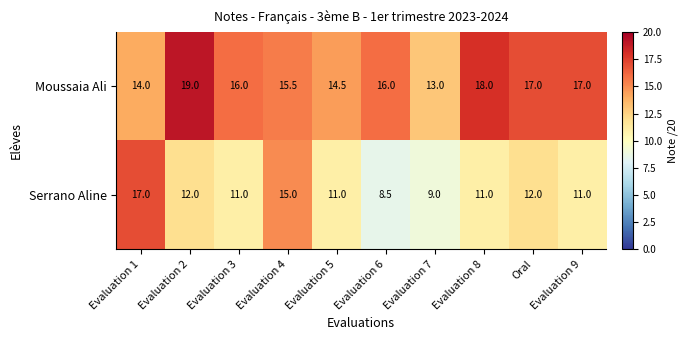

Is it true that Serrano Aline equals 11.0 at Evaluation 9?

True